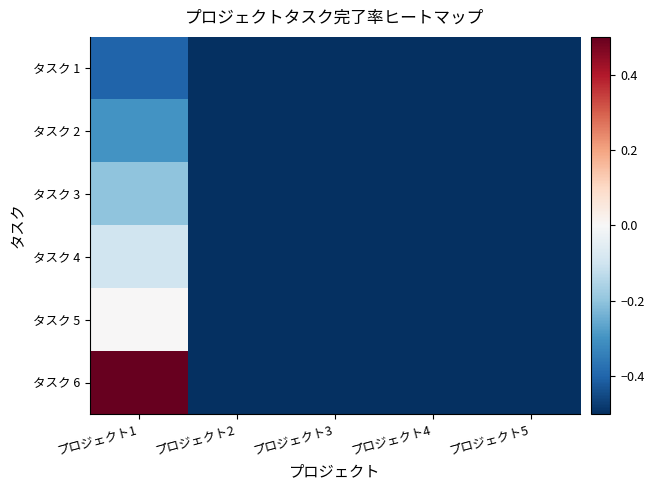

Reading right to left, what are all the values shown in this chart?

タスク 1: プロジェクト5=-0.5	プロジェクト4=-0.5	プロジェクト3=-0.5	プロジェクト2=-0.5	プロジェクト1=-0.4
タスク 2: プロジェクト5=-0.5	プロジェクト4=-0.5	プロジェクト3=-0.5	プロジェクト2=-0.5	プロジェクト1=-0.3
タスク 3: プロジェクト5=-0.5	プロジェクト4=-0.5	プロジェクト3=-0.5	プロジェクト2=-0.5	プロジェクト1=-0.2
タスク 4: プロジェクト5=-0.5	プロジェクト4=-0.5	プロジェクト3=-0.5	プロジェクト2=-0.5	プロジェクト1=-0.1
タスク 5: プロジェクト5=-0.5	プロジェクト4=-0.5	プロジェクト3=-0.5	プロジェクト2=-0.5	プロジェクト1=0.0
タスク 6: プロジェクト5=-0.5	プロジェクト4=-0.5	プロジェクト3=-0.5	プロジェクト2=-0.5	プロジェクト1=0.5